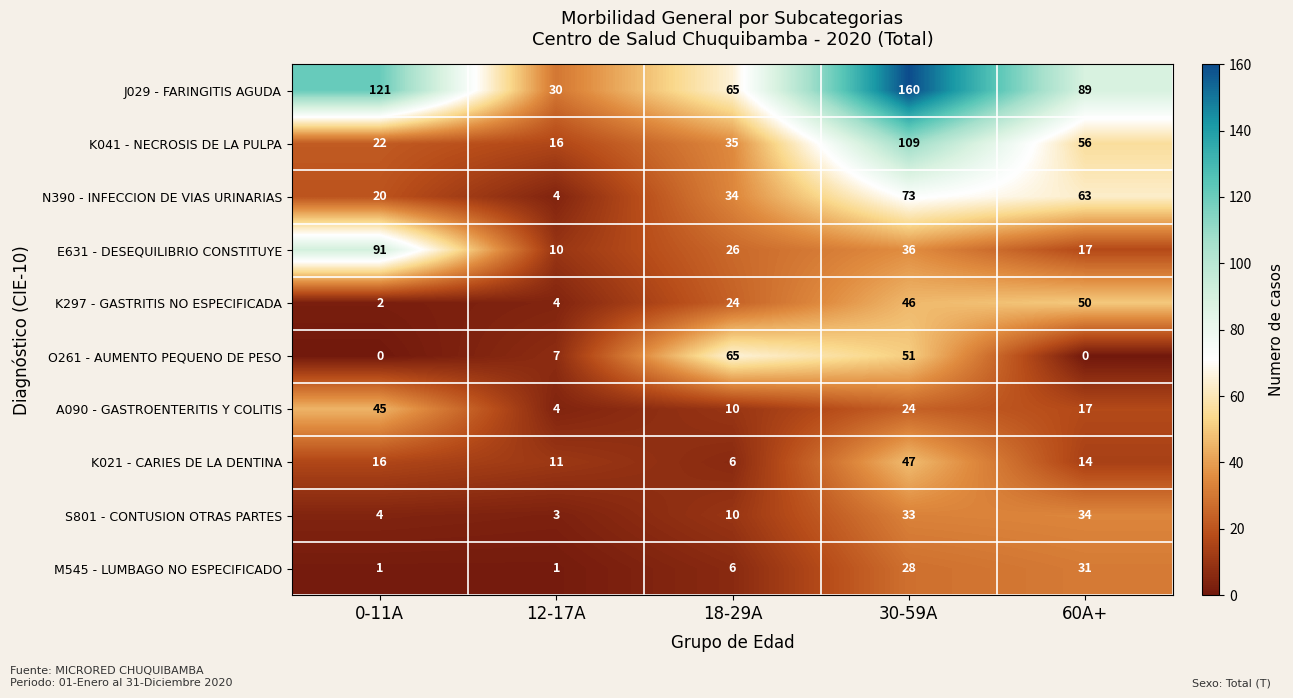

At which label does K021 - CARIES DE LA DENTINA first exceed 14?

0-11A